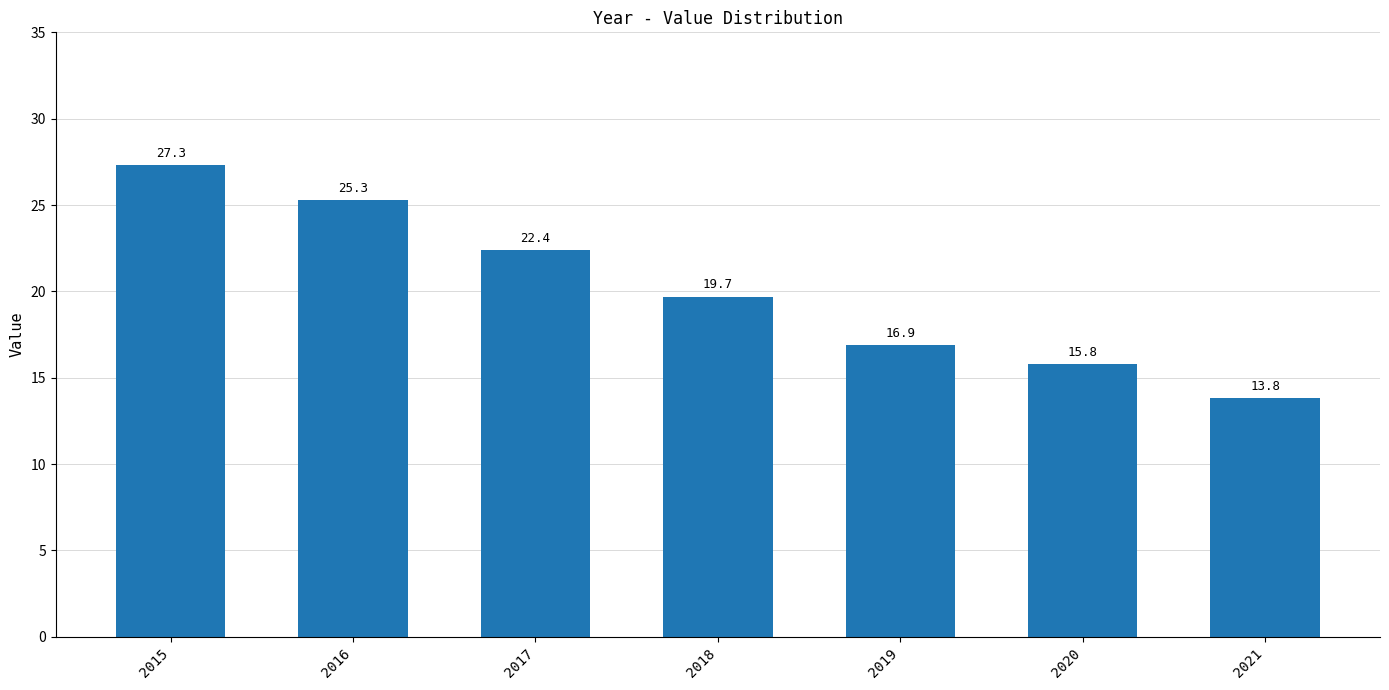

What is the change in value from 2018 to 2021?

-5.9